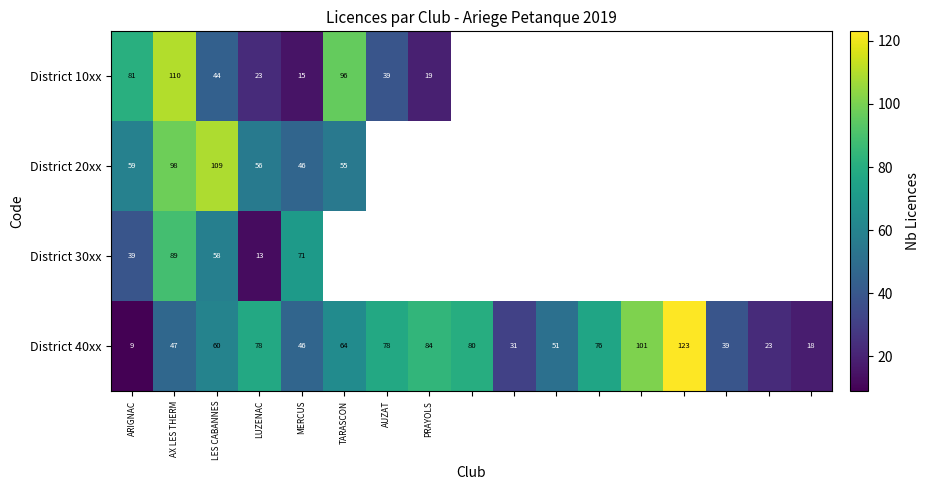

How many series are shown in this chart?

4